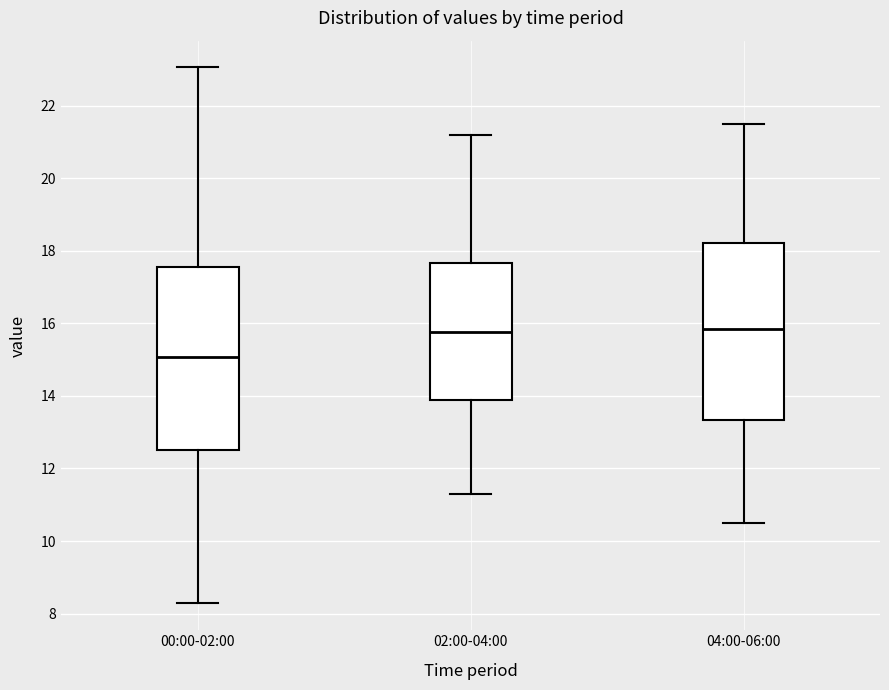

Reading left to right, read every box against the y-axis: the position of its median line, the range the box covers, and the ends of its whiskers. The values are not printed on the chart, so give them approximately, as read against the axis.

00:00-02:00: median 15.0, box 12.6 to 17.6, whiskers 8.2 to 23.0
02:00-04:00: median 15.8, box 13.8 to 17.6, whiskers 11.4 to 21.2
04:00-06:00: median 15.8, box 13.4 to 18.2, whiskers 10.6 to 21.6